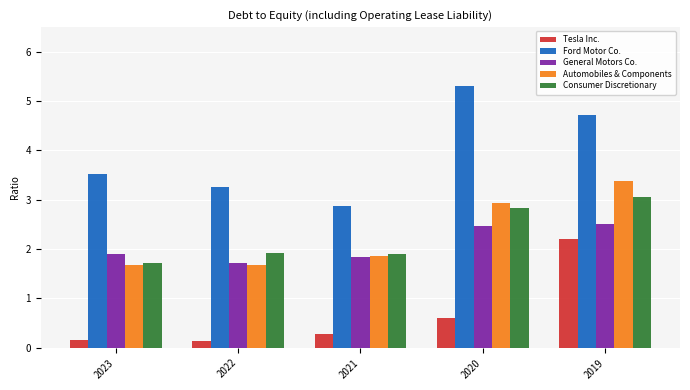

What is the difference between the maximum and second lowest values in the Ford Motor Co. series?

2.1